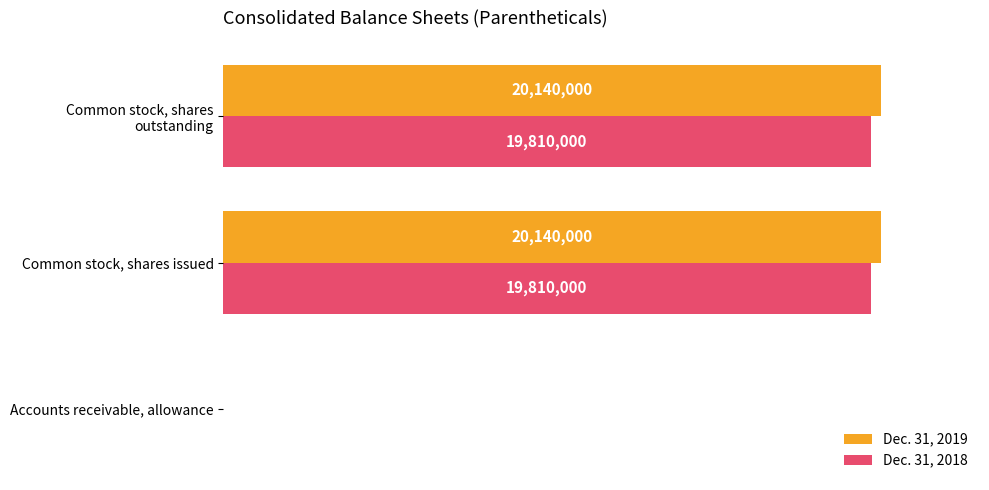

What are all the series names shown in the legend?

Dec. 31, 2019, Dec. 31, 2018